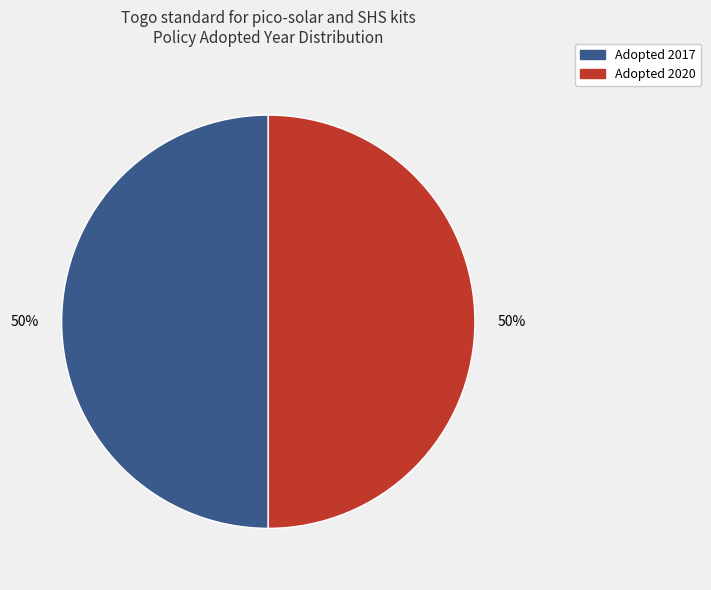

The Adopted 2017 slice represents 41% of the pie. True or false?

False